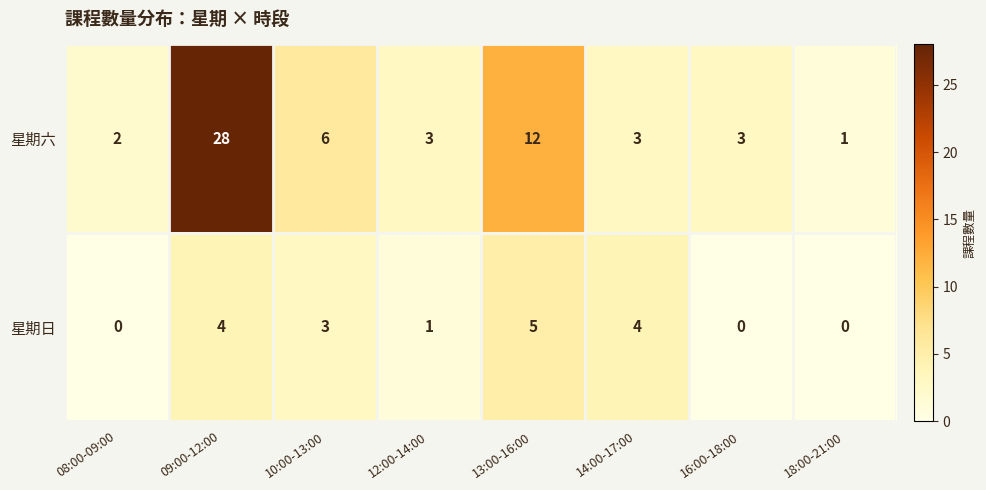

Which category has the highest value in the 星期日 series?

13:00-16:00